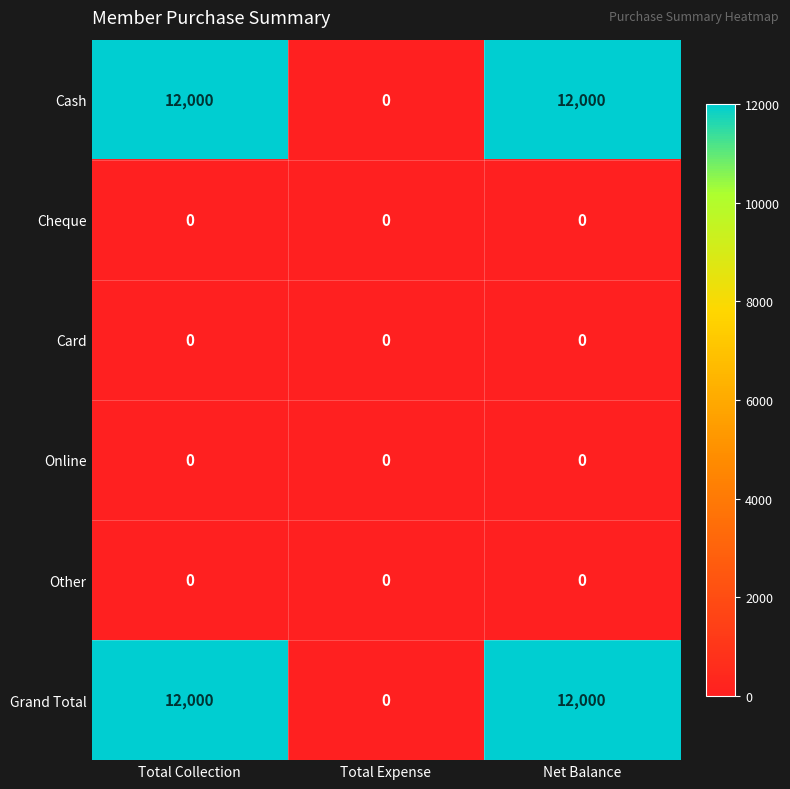

What is the total value across all series at Net Balance?

24000